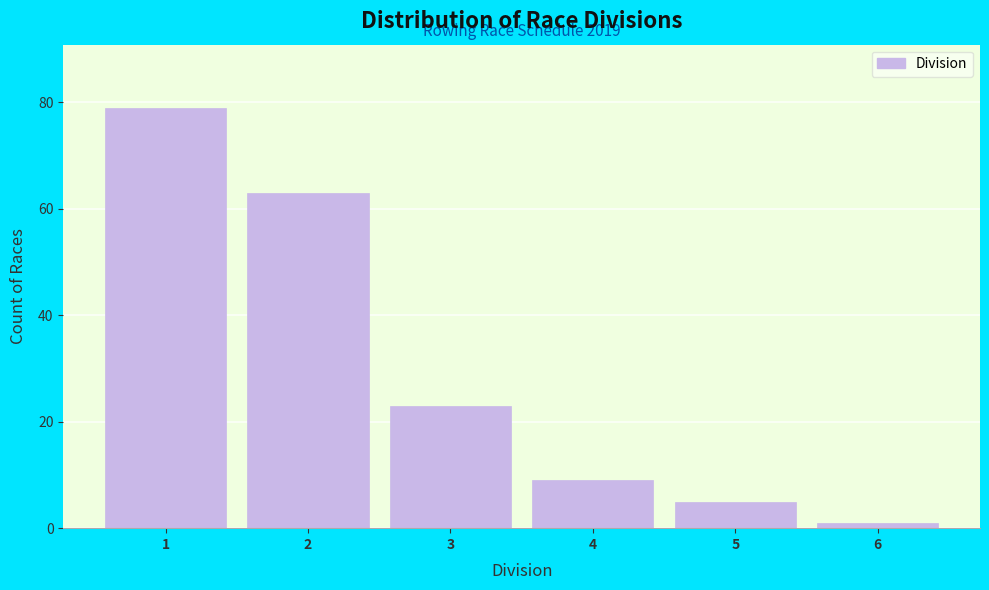

Reading right to left, transcribe all the data shown in this chart.

6=1	5=5	4=9	3=23	2=63	1=79